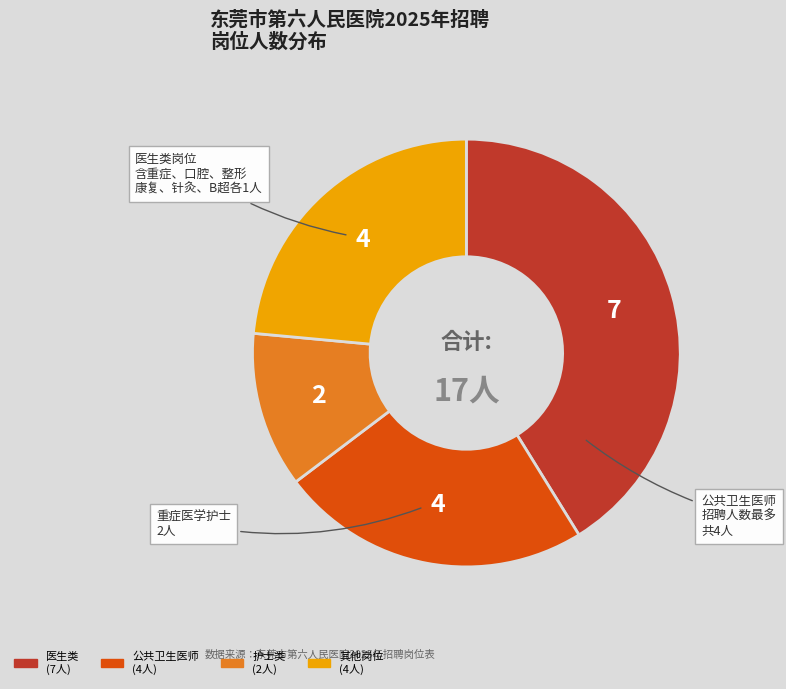

Is there a majority slice in this chart?

No